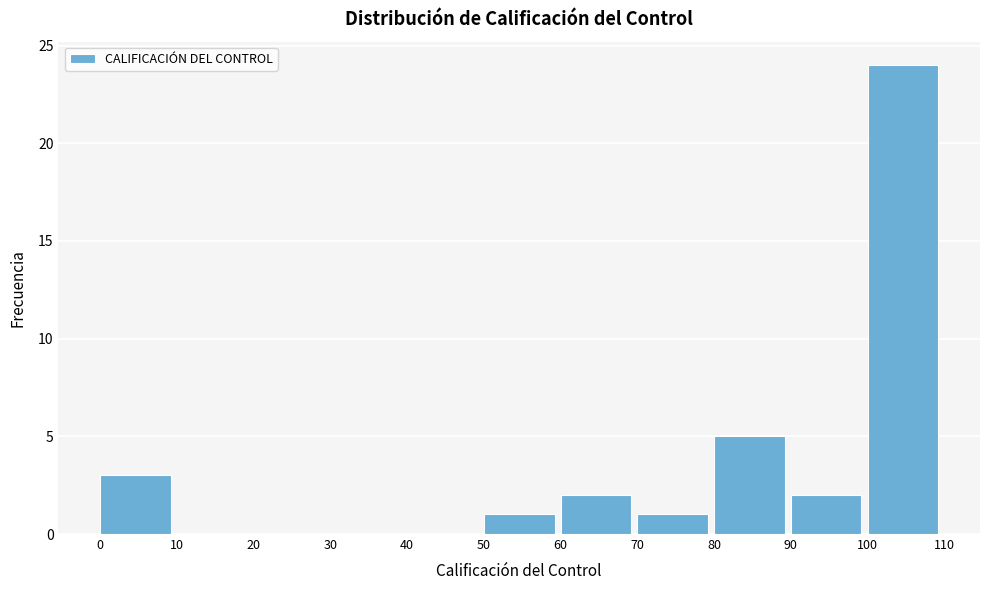

What is the height of the bar covering 60 to 70 on the x-axis? The values are not printed on the chart, so give them approximately, as read against the axis.

2